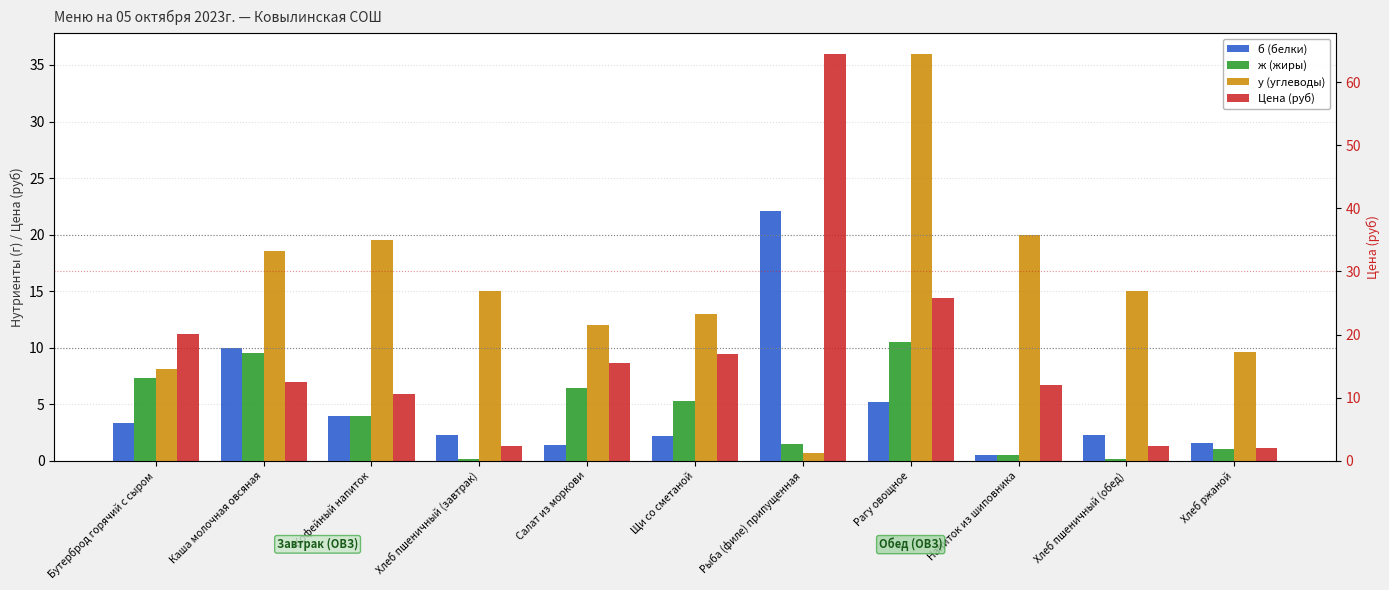

Reading right to left, transcribe all the data shown in this chart.

б (белки): 1.6	2.3	0.5	5.2	22.1	2.2	1.4	2.3	4.0	10.0	3.4
ж (жиры): 1.0	0.2	0.5	10.5	1.5	5.3	6.4	0.2	4.0	9.6	7.3
у (углеводы): 9.6	15.0	20.0	36.0	0.7	13.0	12.0	15.0	19.5	18.6	8.1
Цена (руб): 2.1	2.4	12.1	25.8	64.5	16.9	15.5	2.4	10.6	12.5	20.0